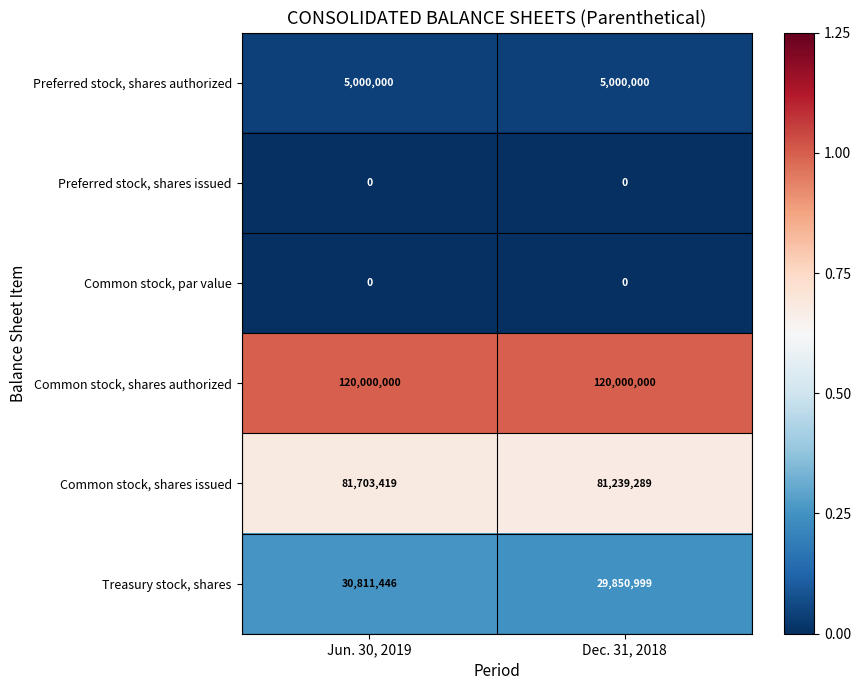

At how many categories does at least one series exceed 0?

2